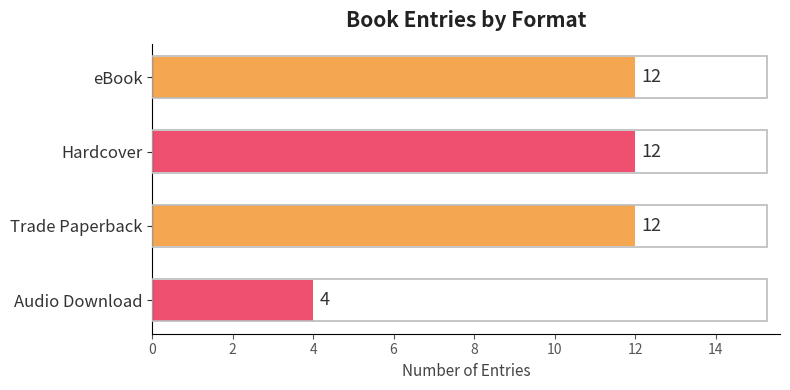

What value does the data have at Audio Download?

4